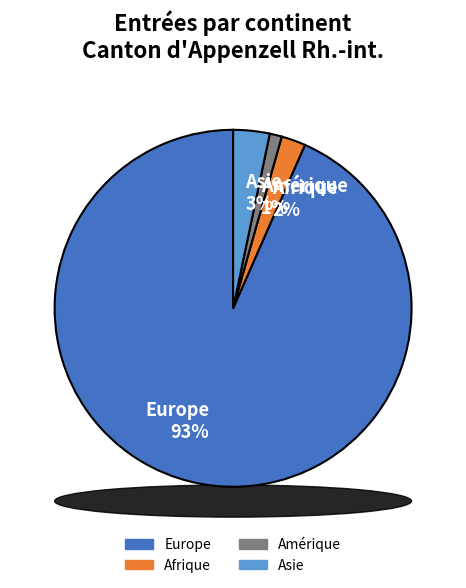

Which slice is the smallest?

Amérique